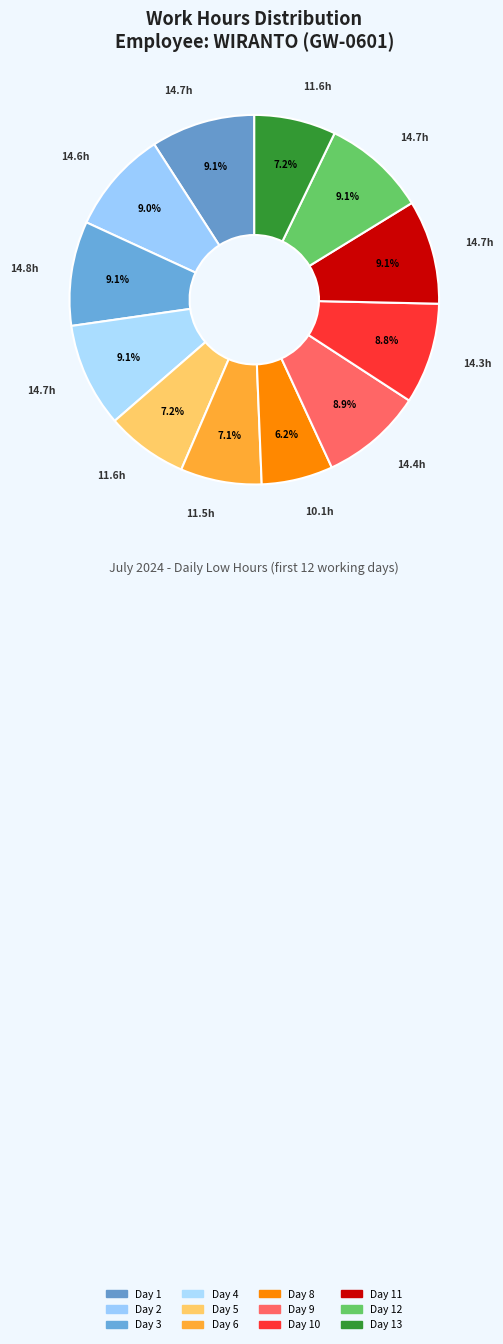

To the nearest percent, what portion does Day 13 represent?

7%